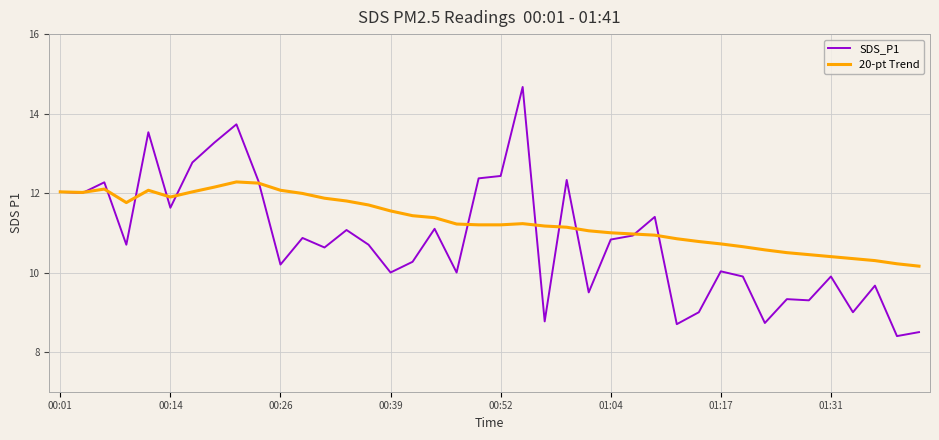

What are all the series names shown in the legend?

SDS_P1, 20-pt Trend